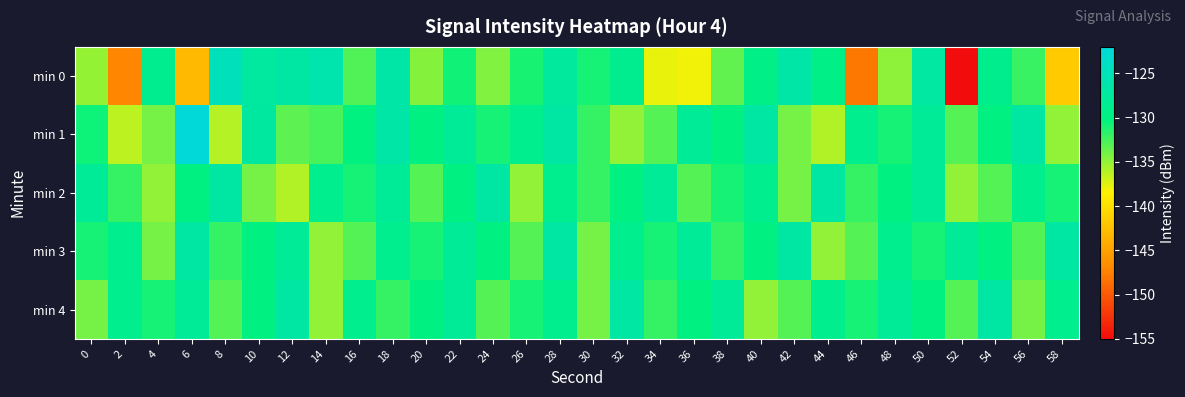

Rank the series at 42 from highest to lowest value.

min 0, min 3, min 4, min 1, min 2